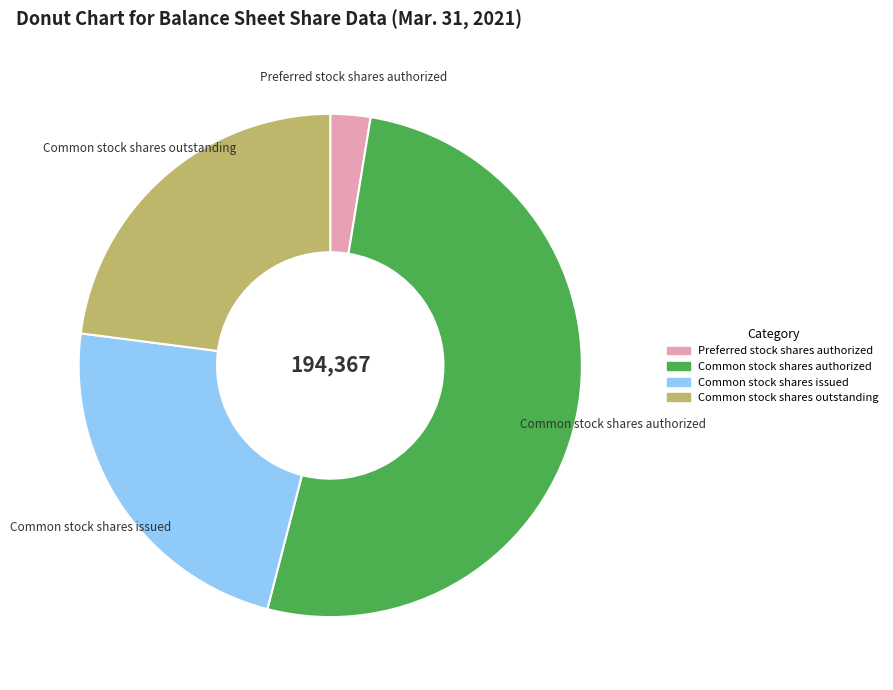

The Common stock shares outstanding slice represents 37% of the pie. True or false?

False